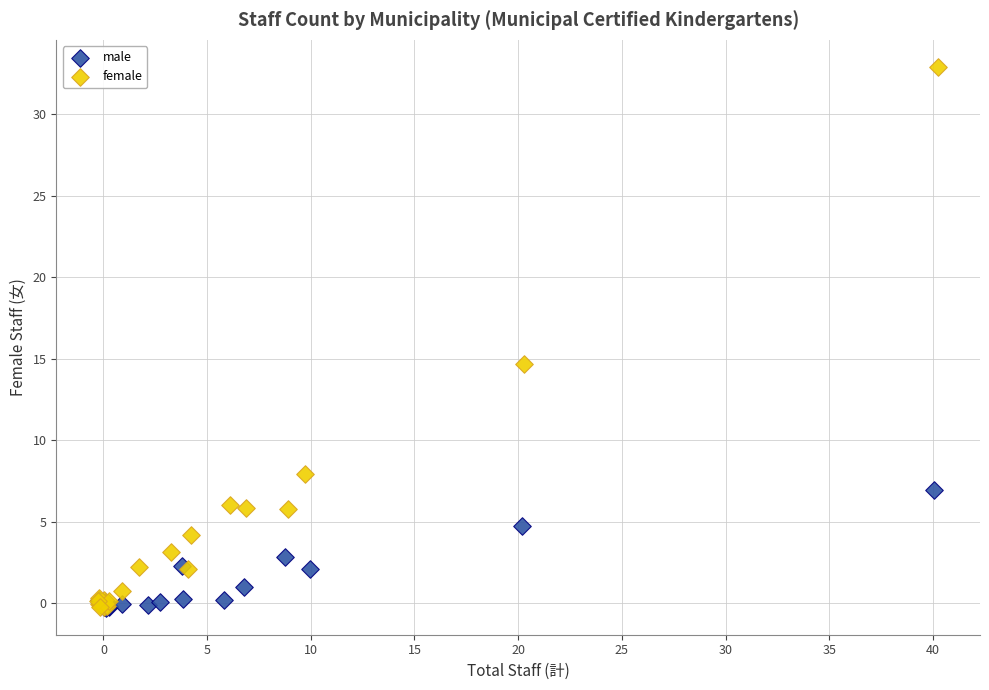

Which series has the largest Y range (max minus min)?

female